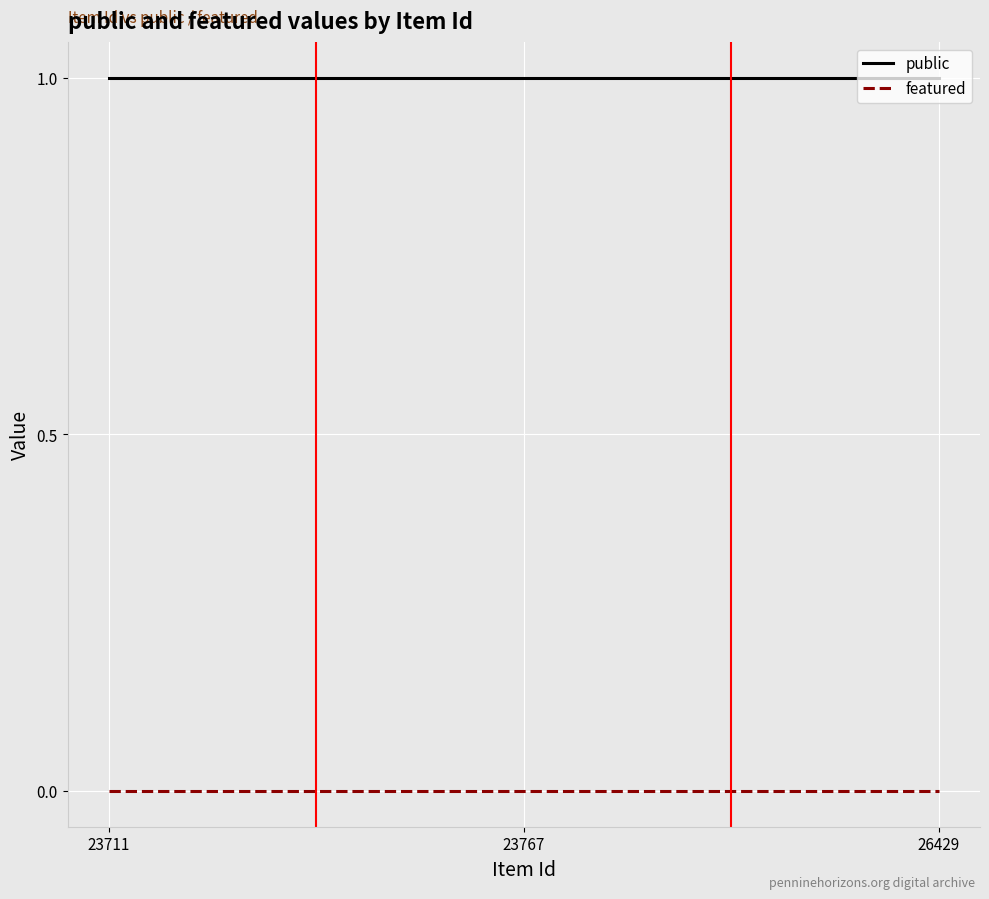

List the series in order of their overall mean, lowest first.

featured, public